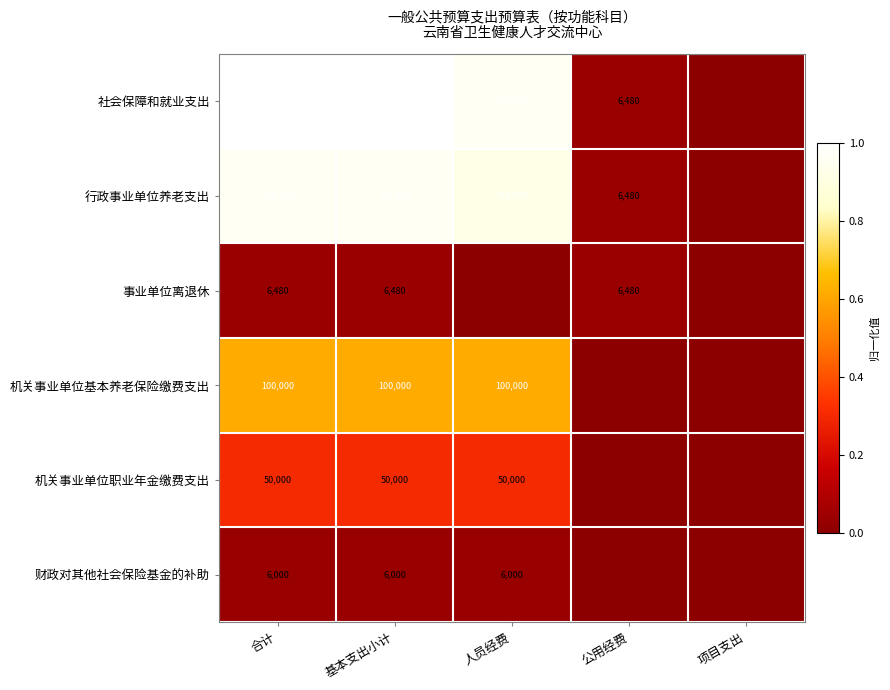

True or false: 财政对其他社会保险基金的补助 has a value of 6000 at 基本支出小计.

True